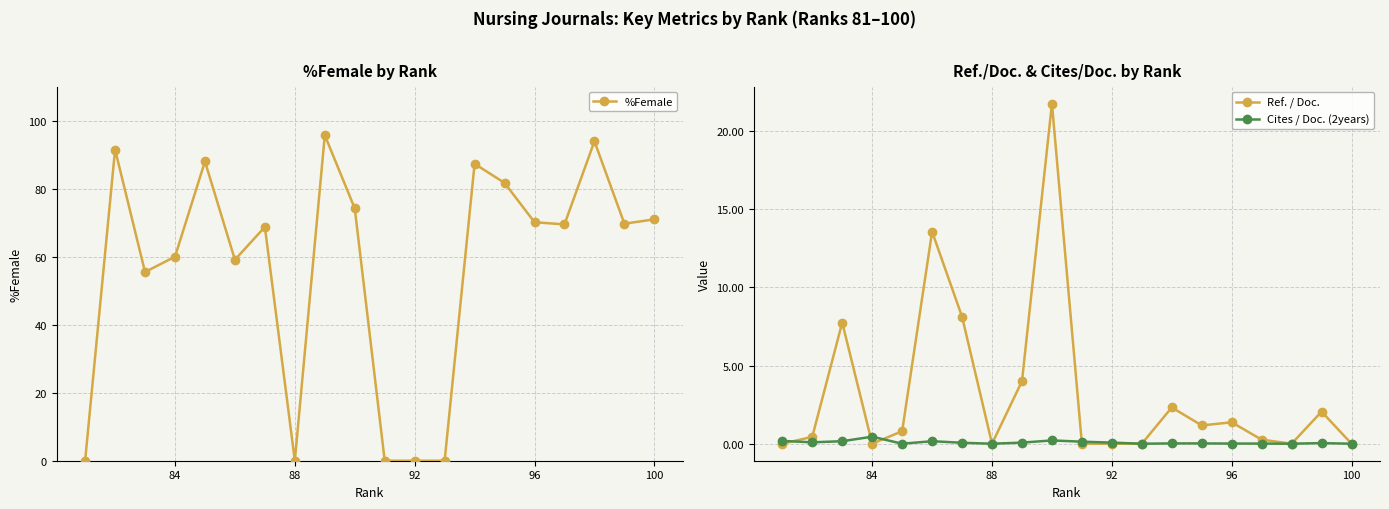

Which series has the widest spread of values?

%Female